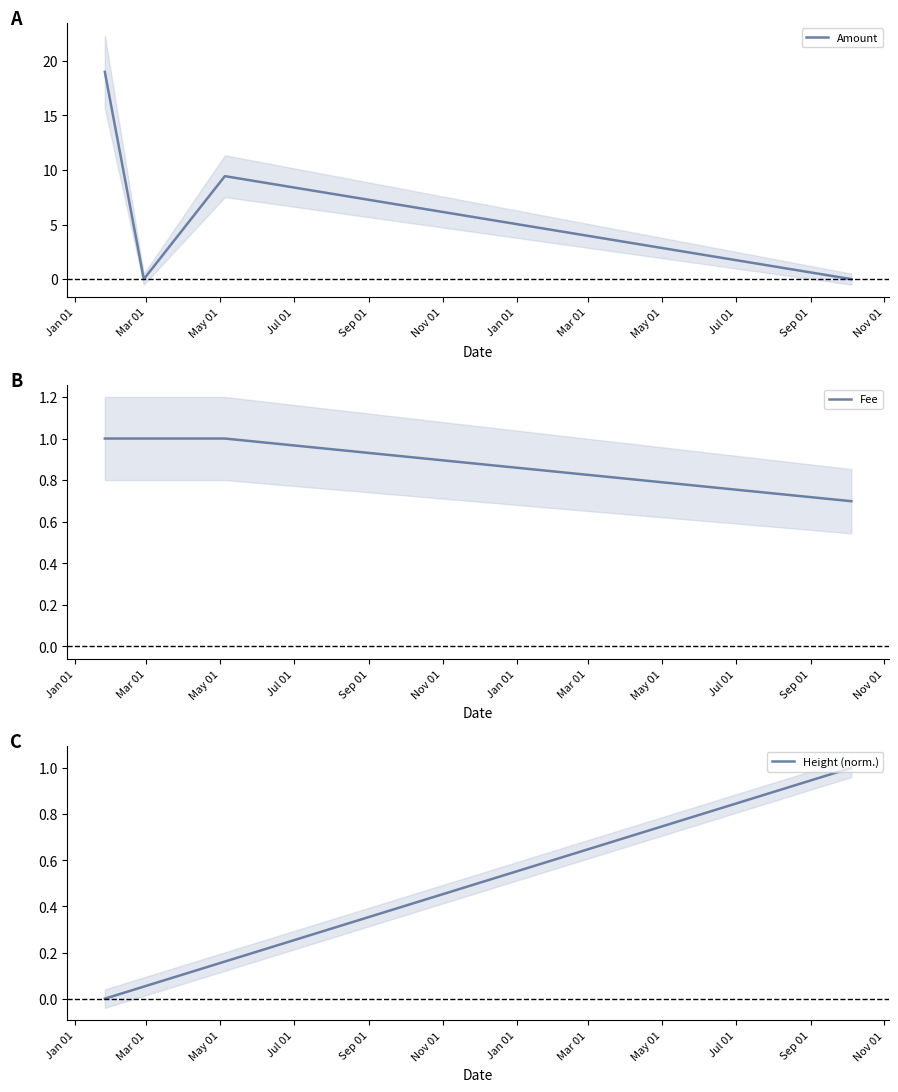

Count the number of categories in the chart.

5